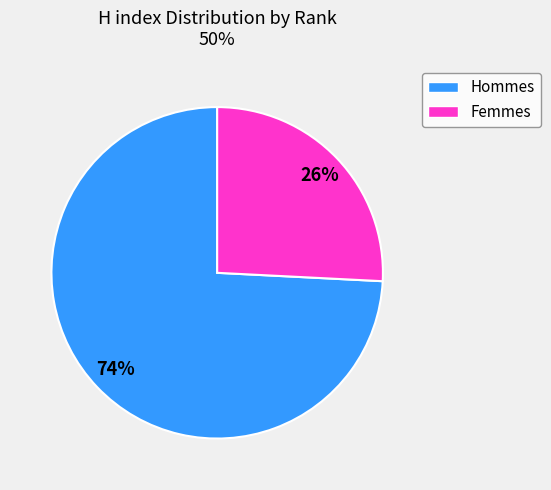

Count the number of slices in the pie.

2